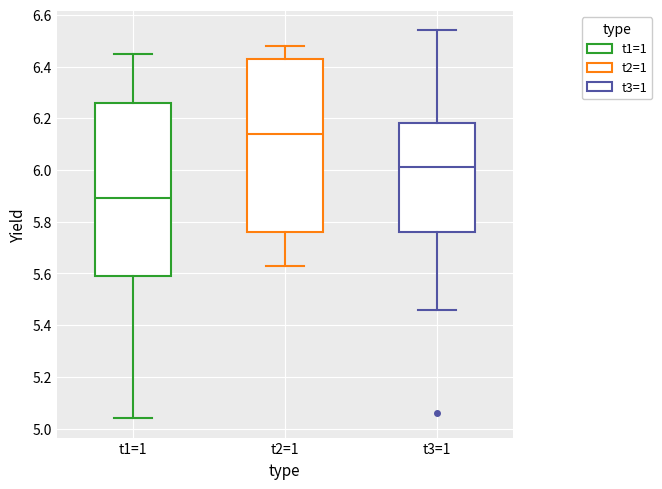

Which box's median line is the highest?

t2=1